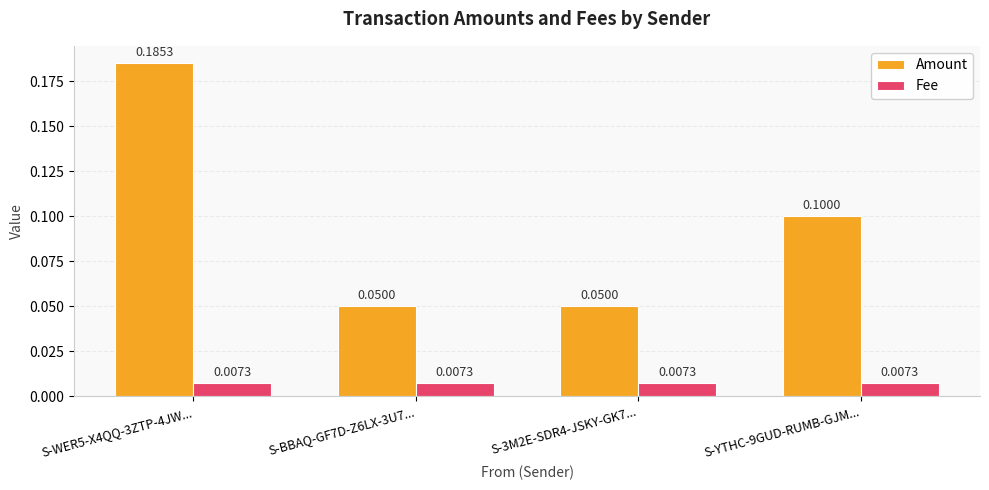

Which series has the largest total across all categories?

Amount